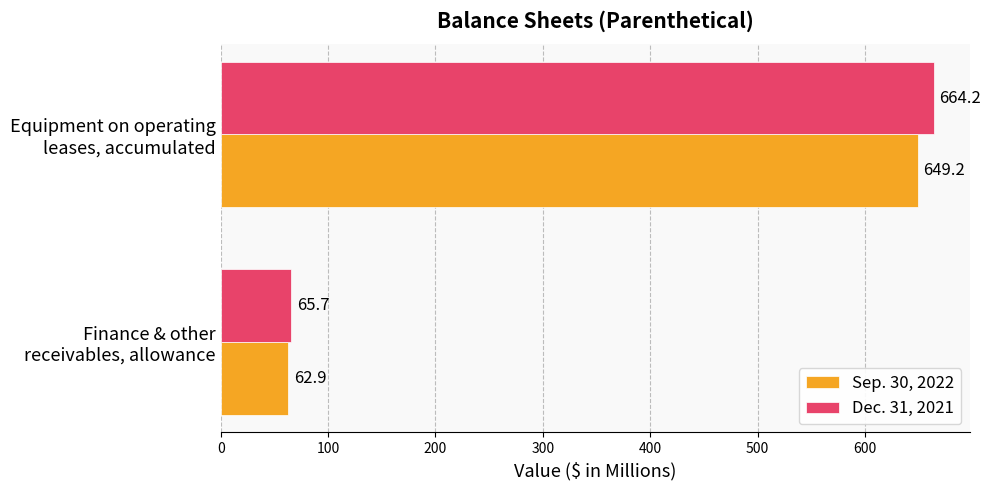

Rank the series by their average value, from lowest to highest.

Sep. 30, 2022, Dec. 31, 2021